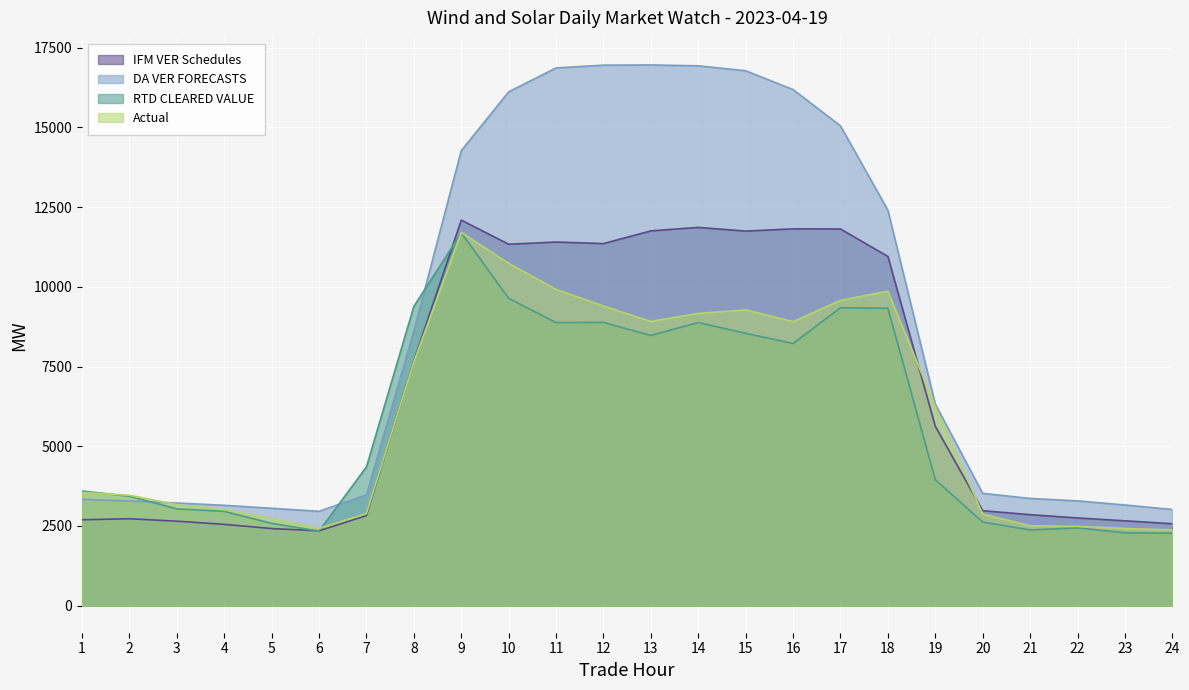

At 22, list the series in order from smallest to largest.

RTD CLEARED VALUE, Actual, IFM VER Schedules, DA VER FORECASTS